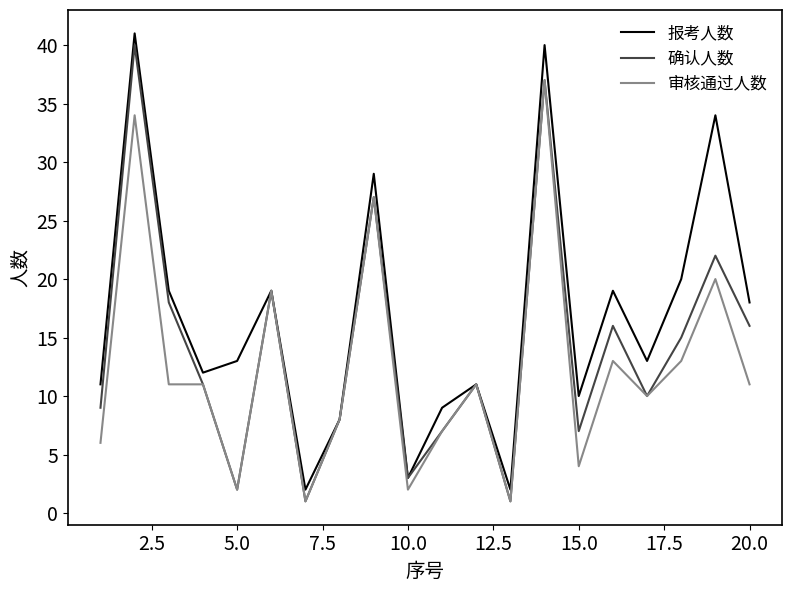

What is the maximum value shown in the chart?

41